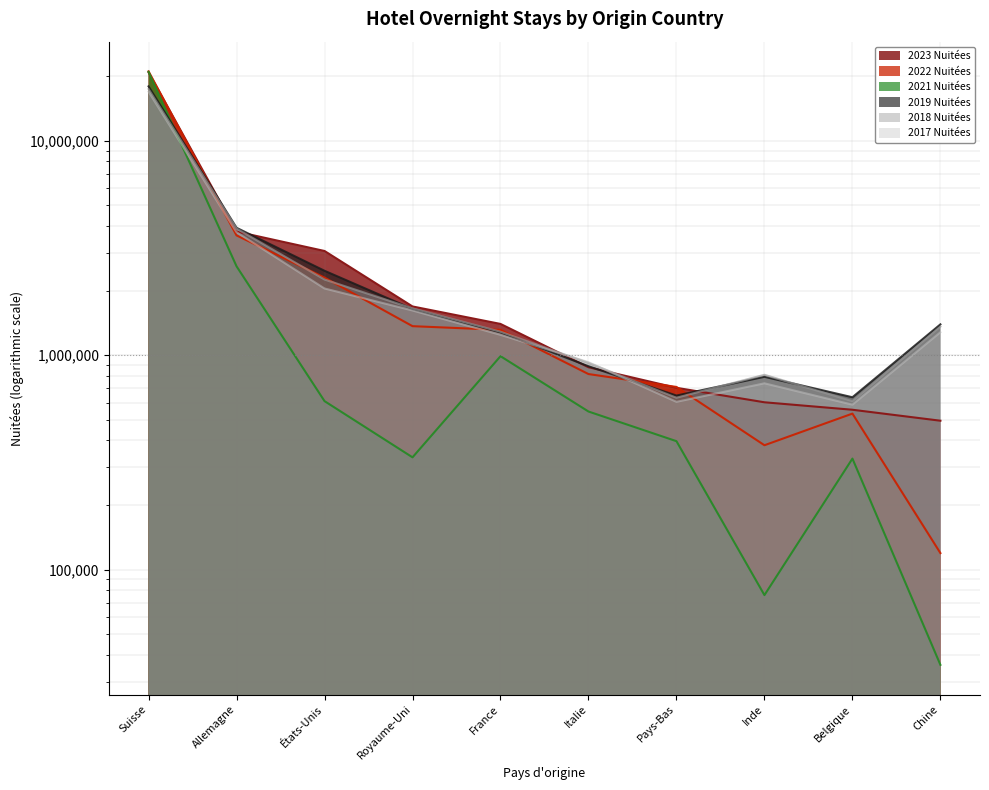

What is the maximum value for 2017 Nuitées?

16919875